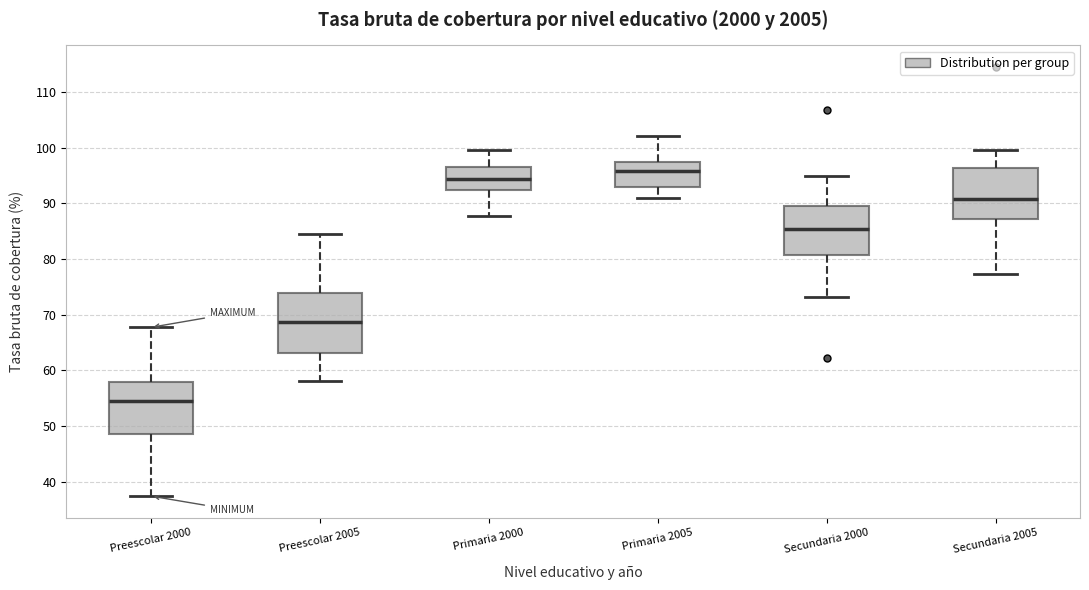

Where is the upper edge of the box for Secundaria 2005 on the y-axis? The values are not printed on the chart, so give them approximately, as read against the axis.

96